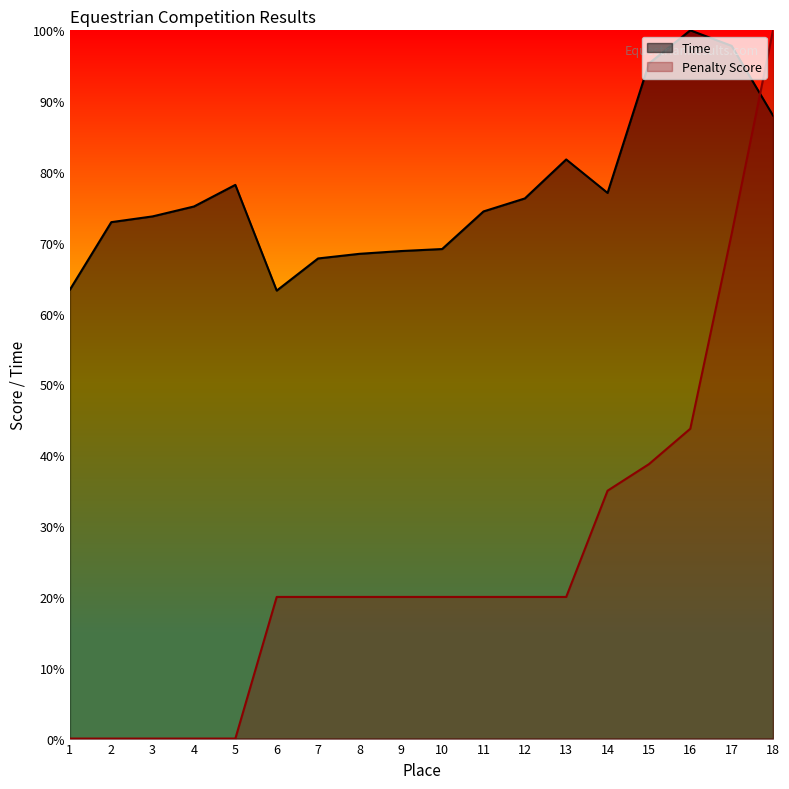

In Time, how many points are higher than both neighbors (excluding endpoints)?

3